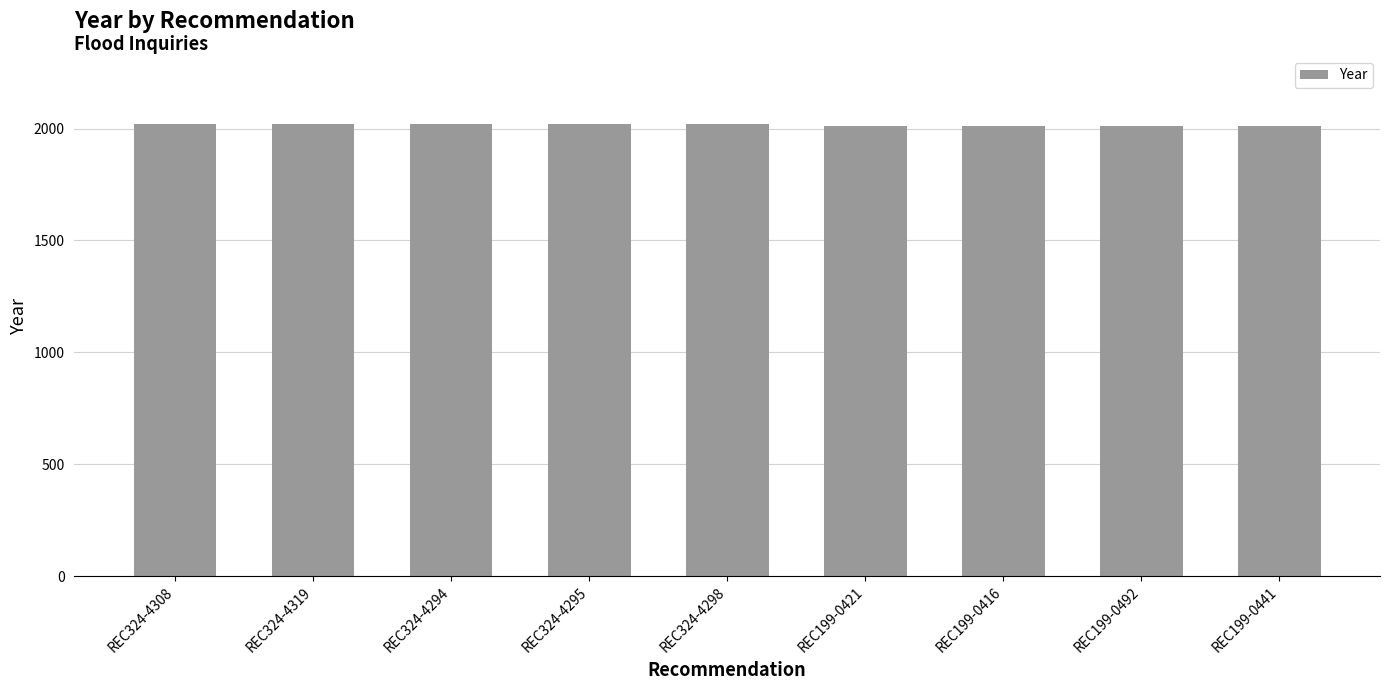

Reading left to right, what are all the values shown in this chart?

2022	2022	2022	2022	2022	2011	2011	2011	2011